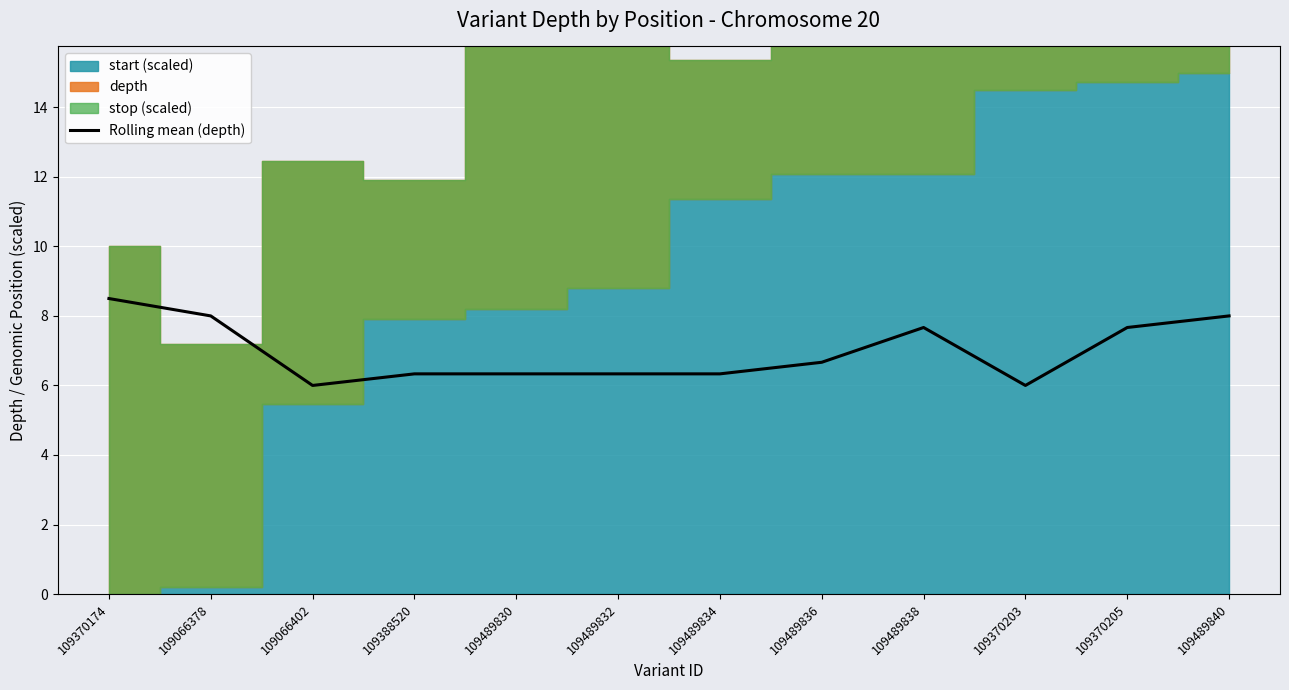

The value at 109370174 is 8.5. True or false?

True